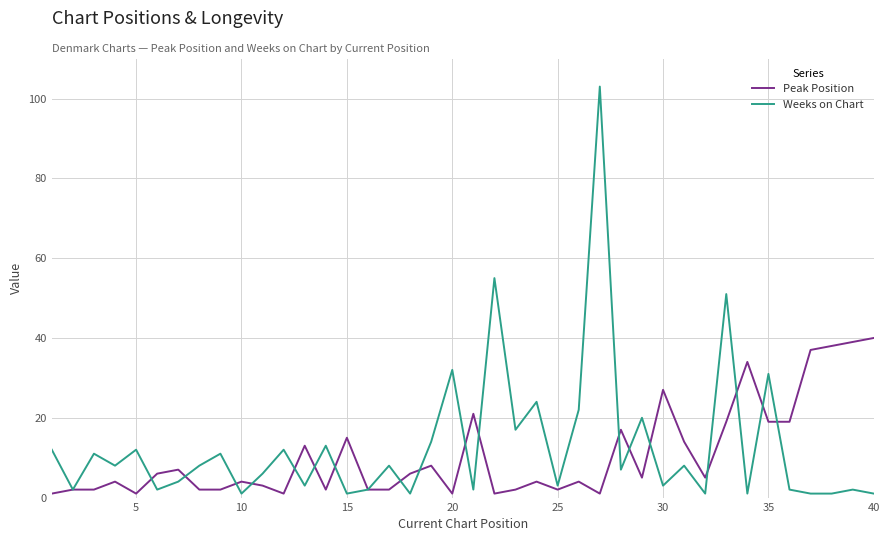

Which series has the widest spread of values?

Weeks on Chart